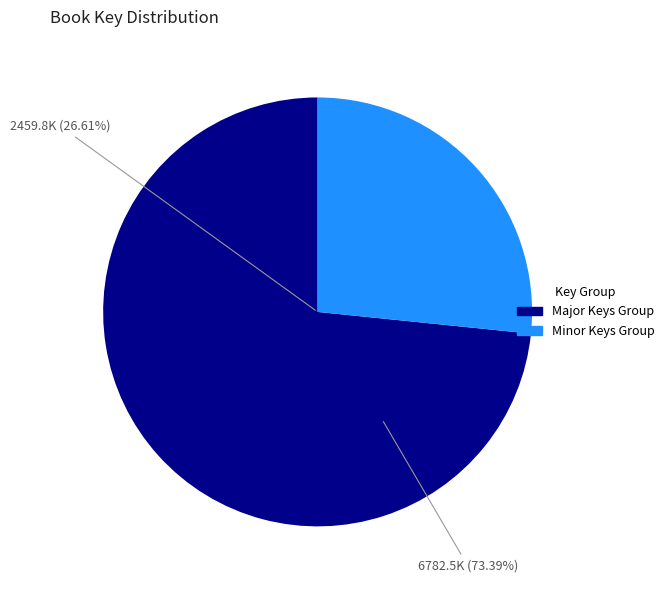

Is there a majority slice in this chart?

Yes